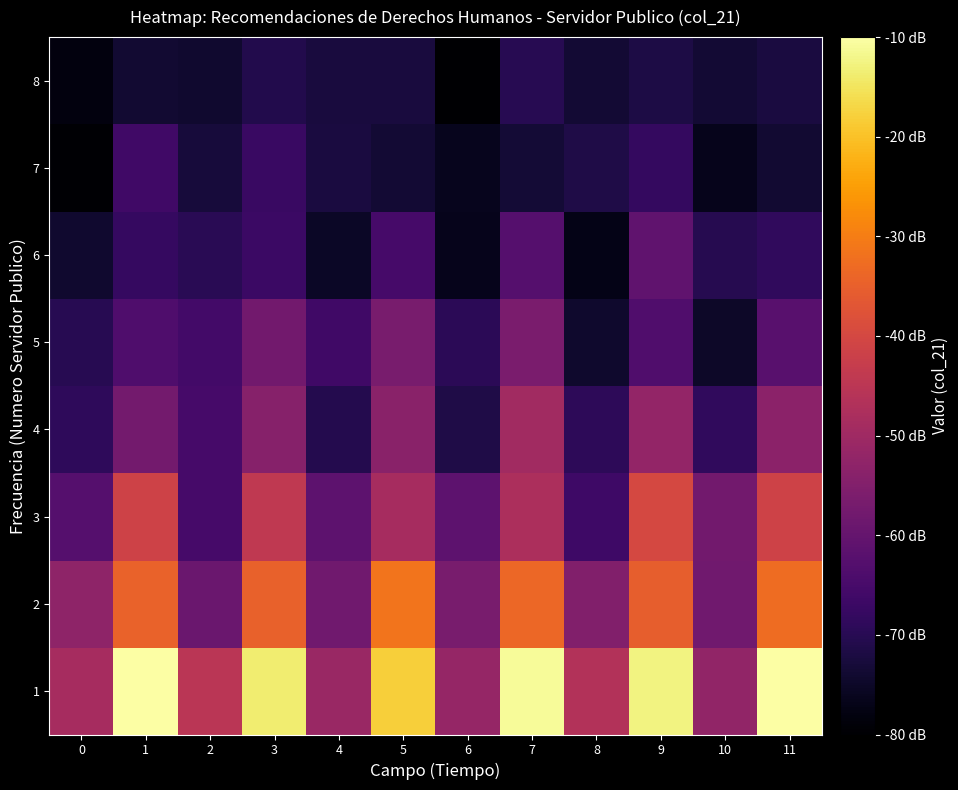

Between 3 and 9, which series saw the biggest shift?

6